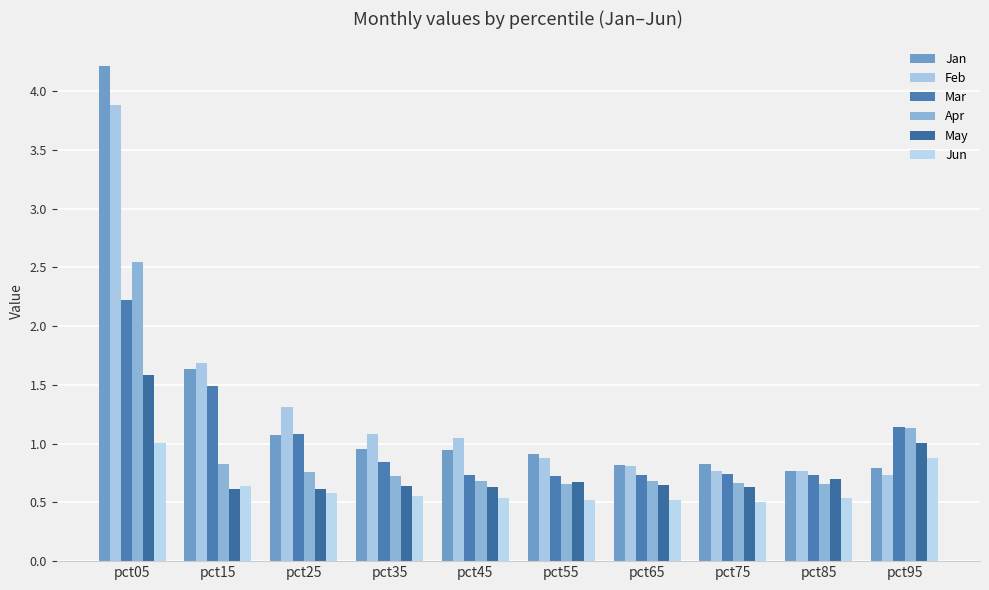

What is the difference between the second highest and second lowest values in the Jun series?

0.4